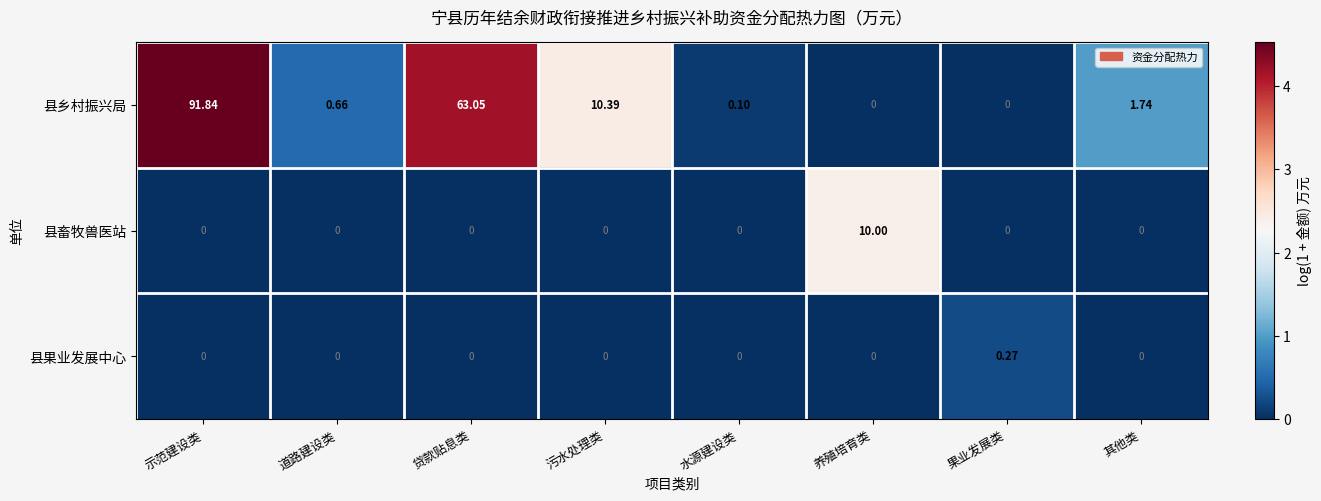

Which series has the largest total across all categories?

县乡村振兴局